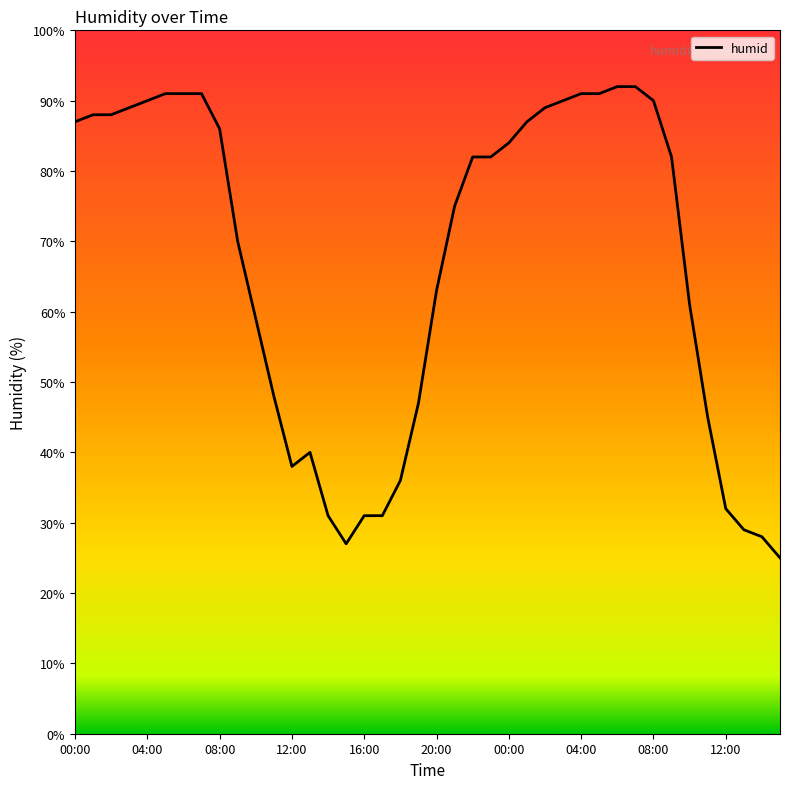

What is the difference between the maximum and minimum values?

67